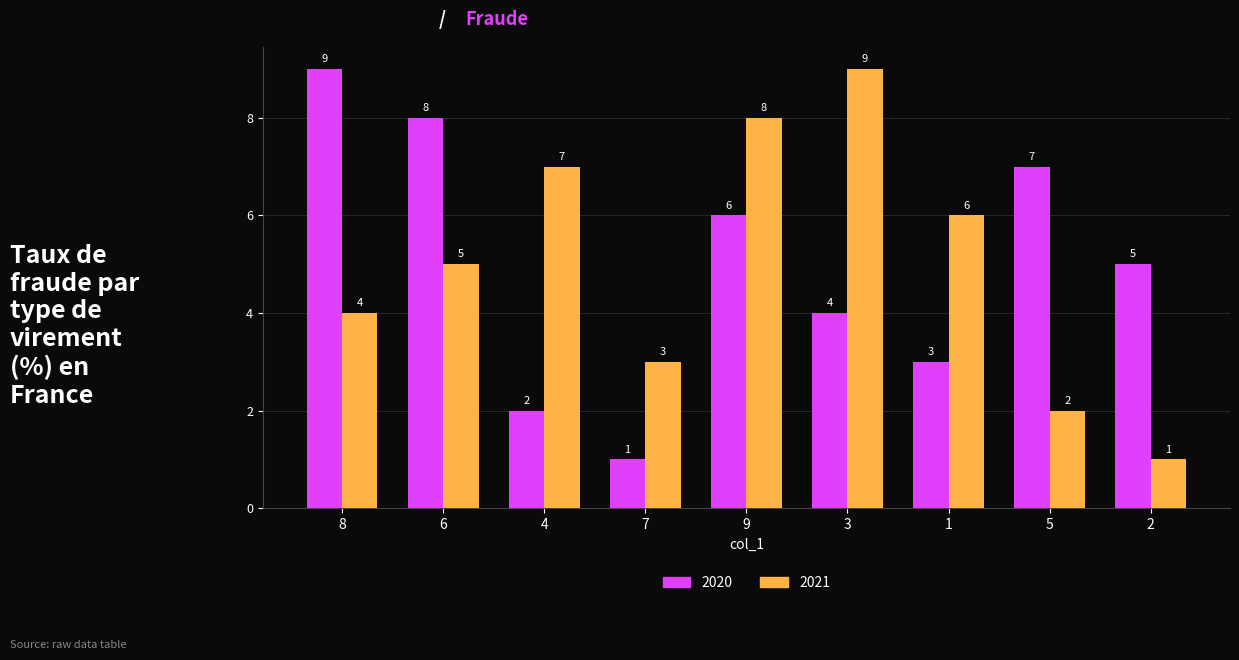

What is the label of the 7th bar from the right?

4